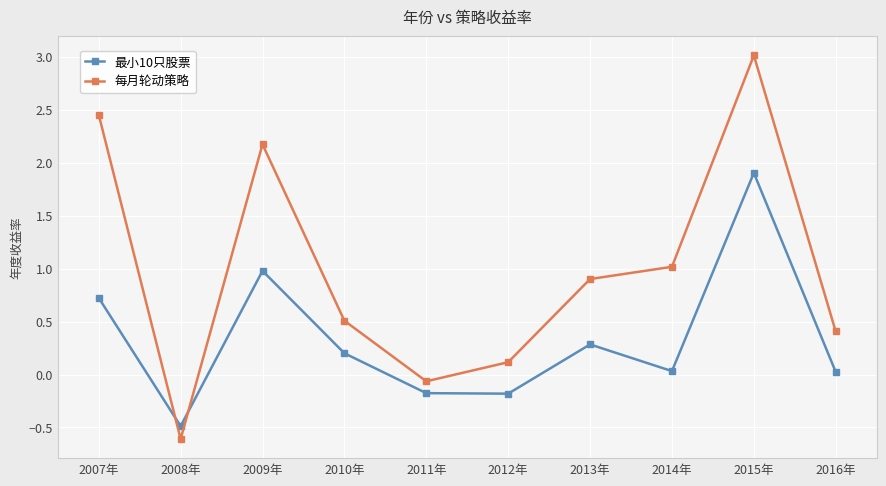

At 2007年, list the series in order from largest to smallest.

每月轮动策略, 最小10只股票